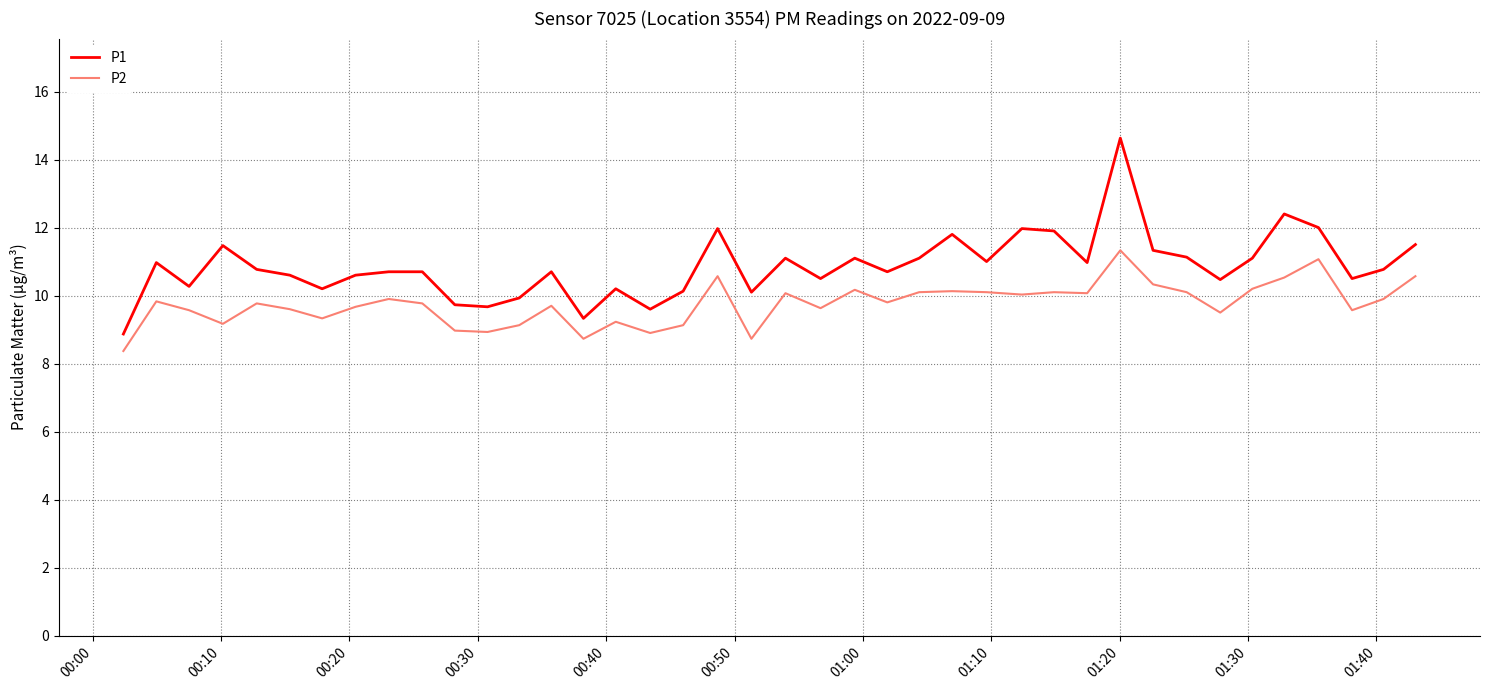

True or false: P1 and P2 intersect in this chart.

False